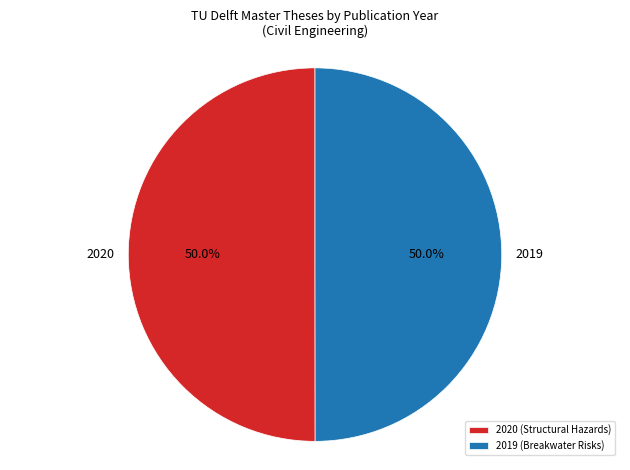

To the nearest percent, what portion does 2020 (Structural Hazards) represent?

50%